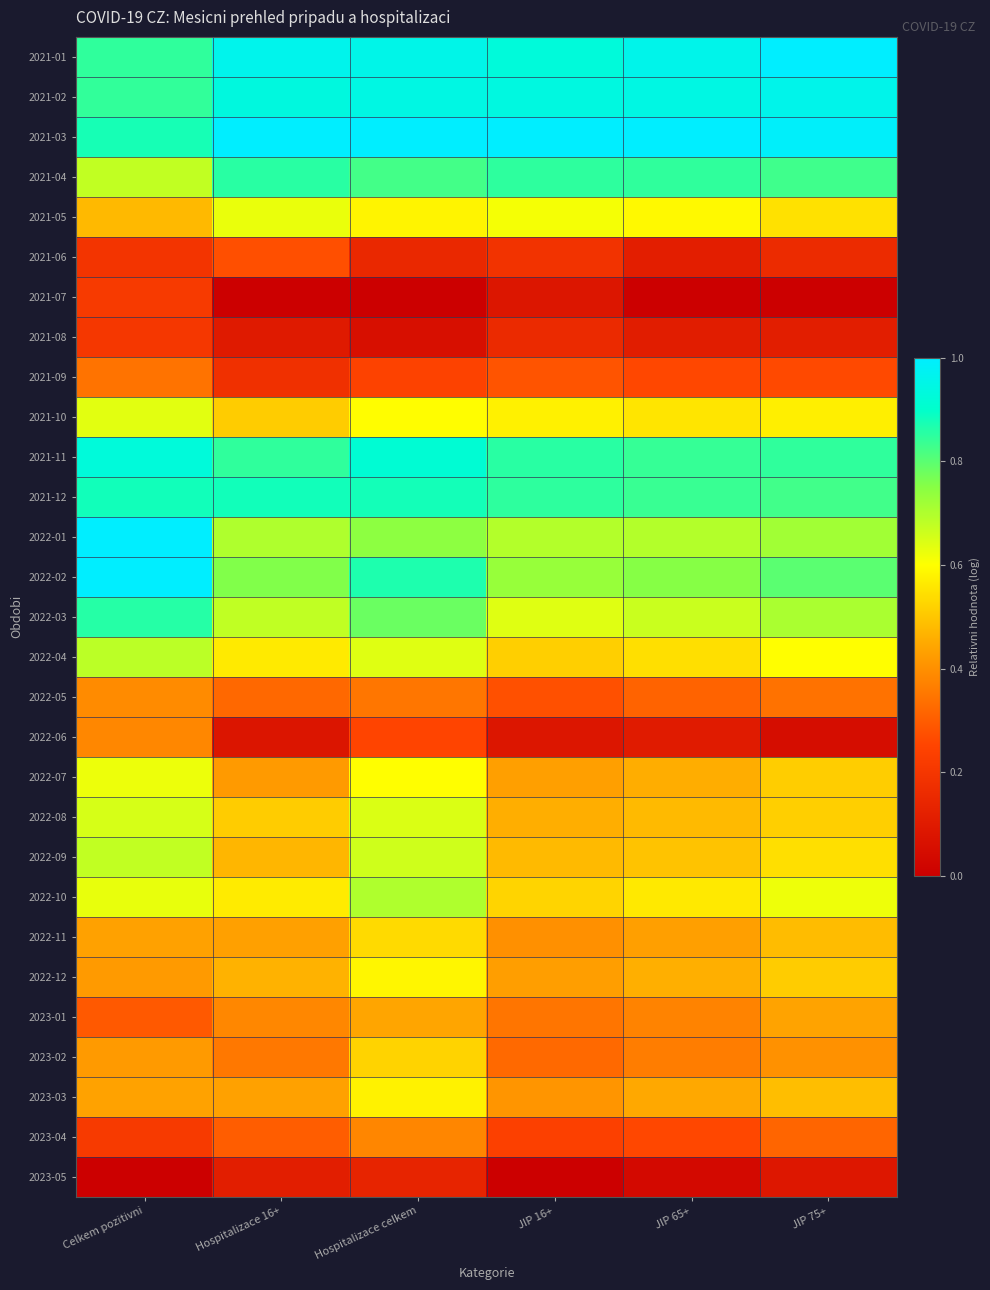

At which category does the chart reach its peak across all series?

JIP 75+